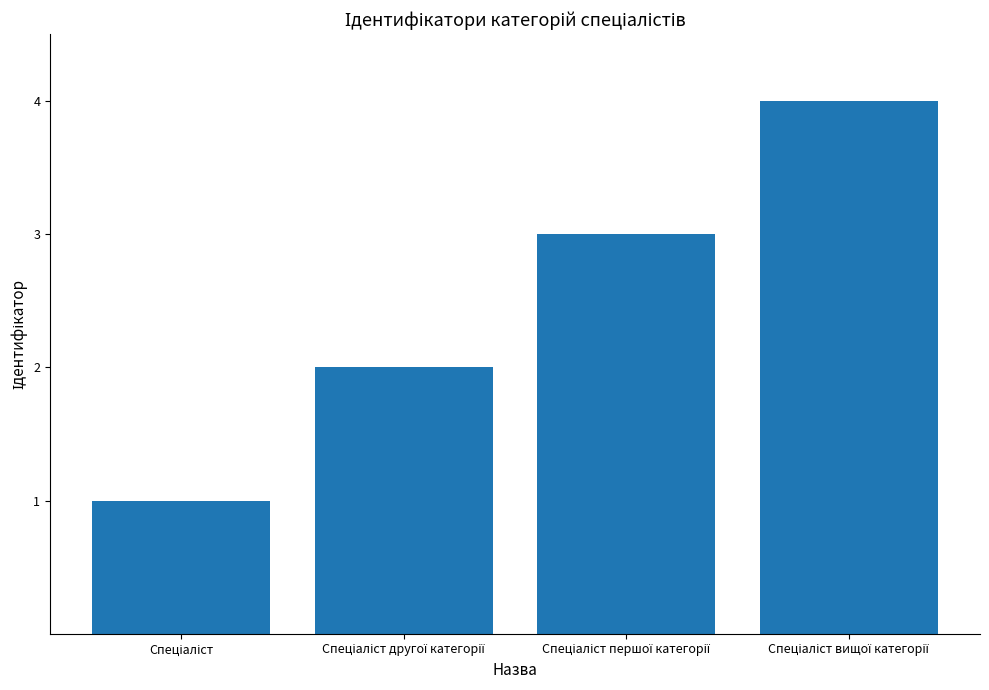

What is the maximum value shown in the chart?

4